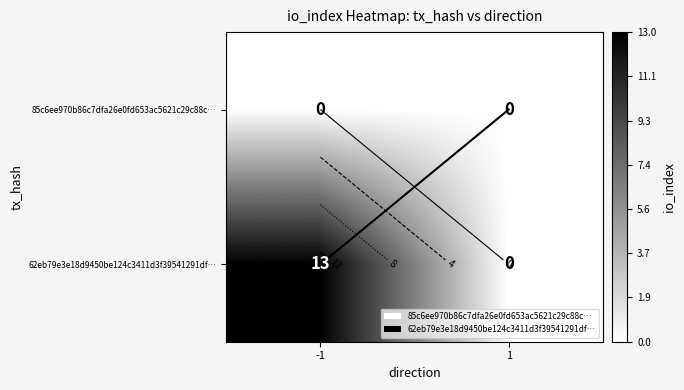

Which has a higher value, -1 or 1?

-1